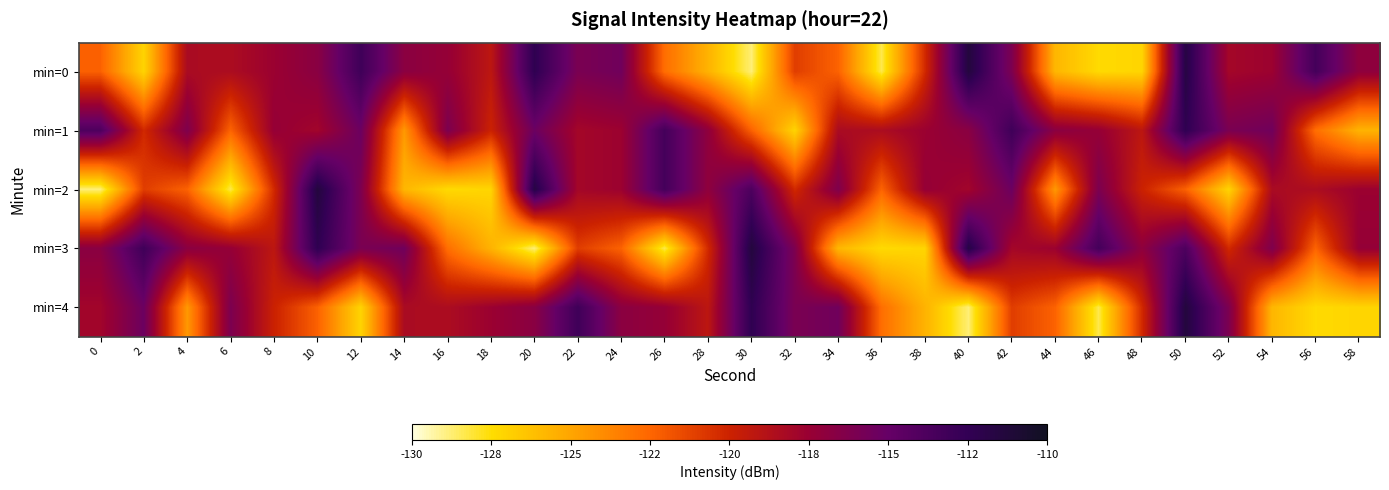

Between 22 and 10, which is larger?

22